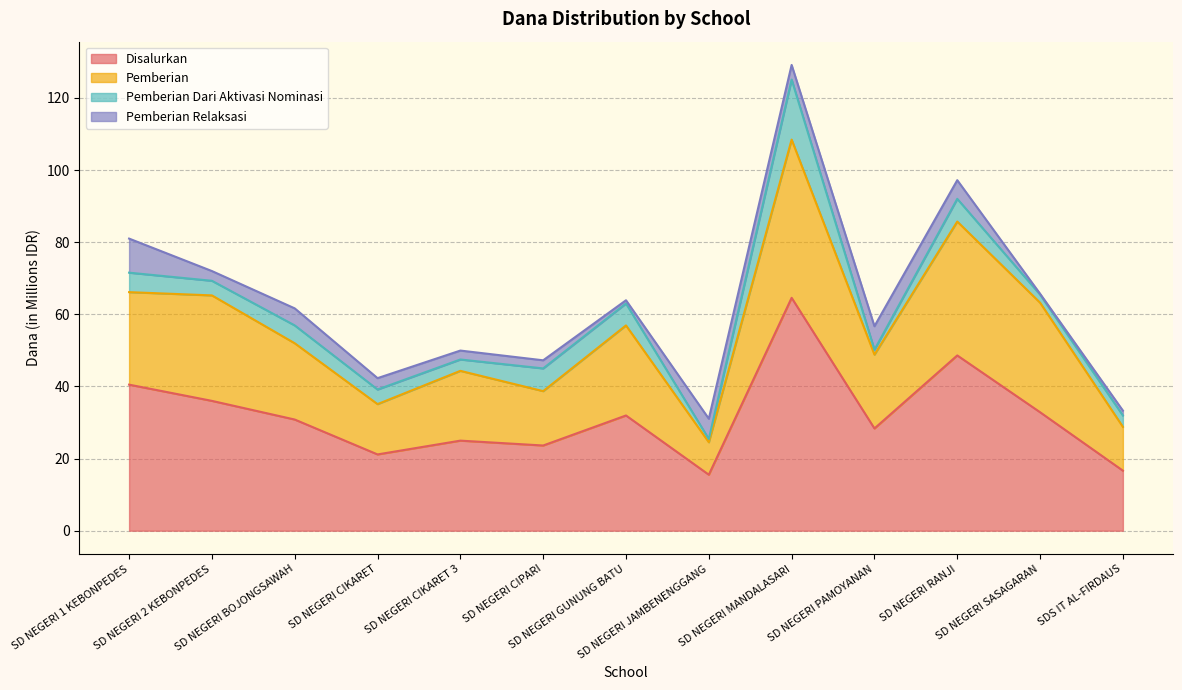

What is the minimum value for Disalurkan?

15.5